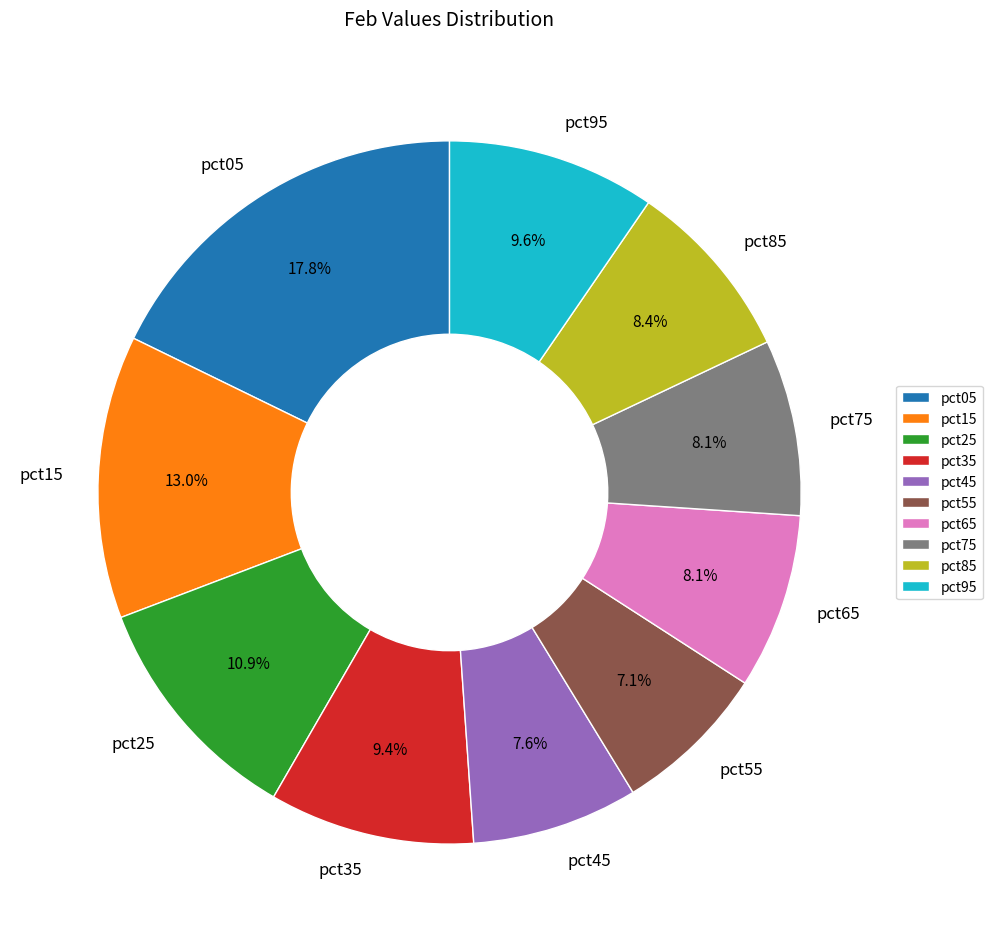

Does pct35 represent more than half of the total?

No